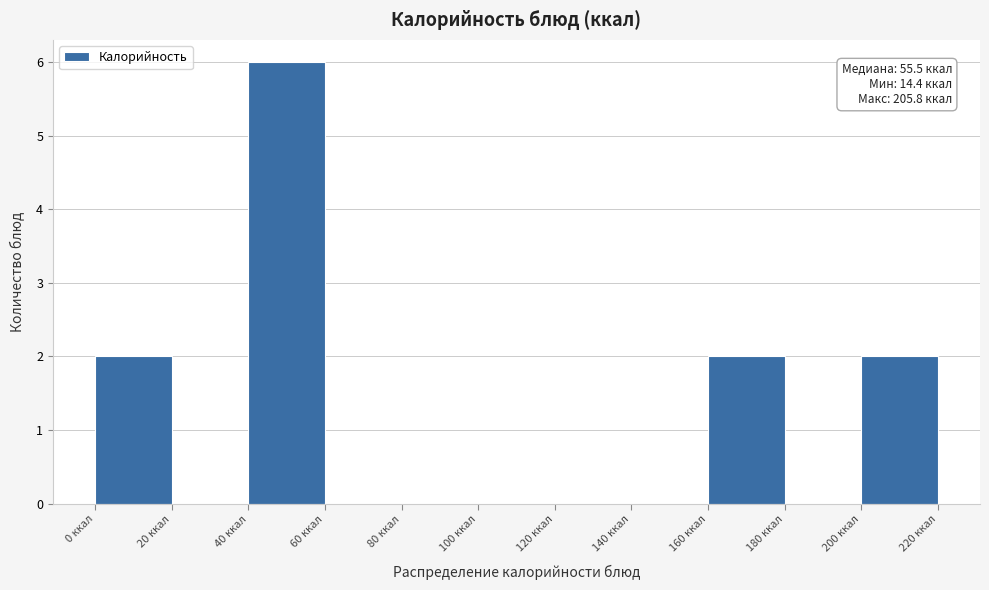

Which range on the x-axis has the tallest bar?

40 to 60